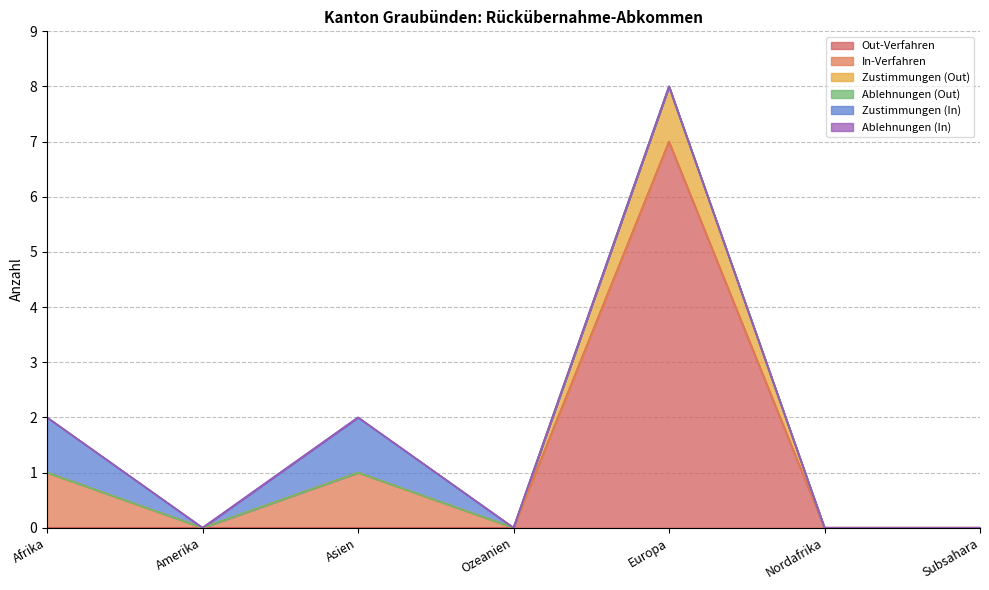

Which series has the largest total across all categories?

Out-Verfahren